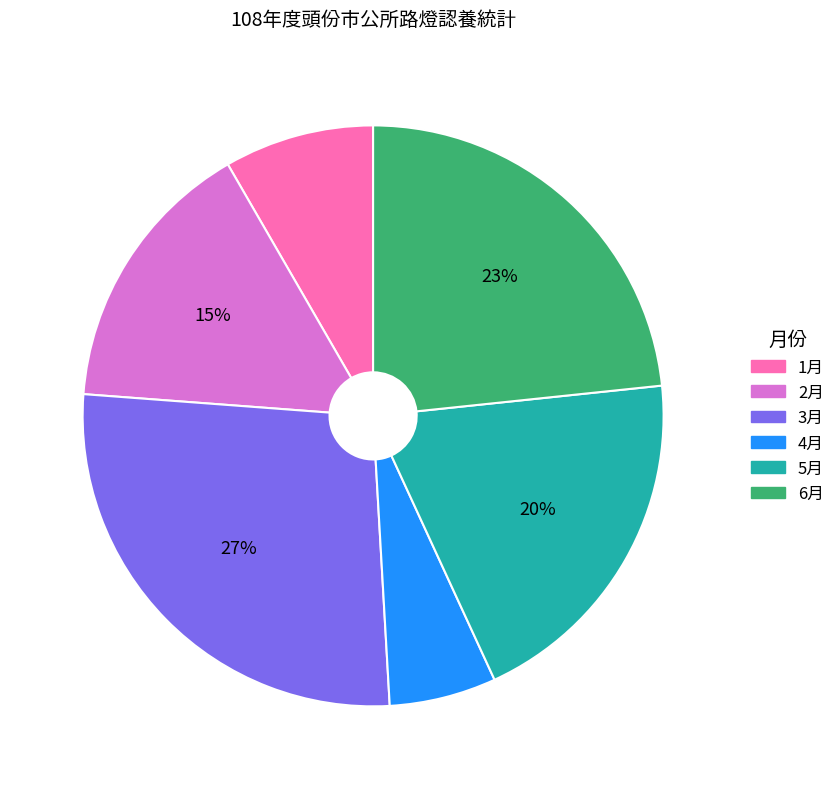

To the nearest percent, what is the difference between the 5月 and 4月 slice percentages?

14%